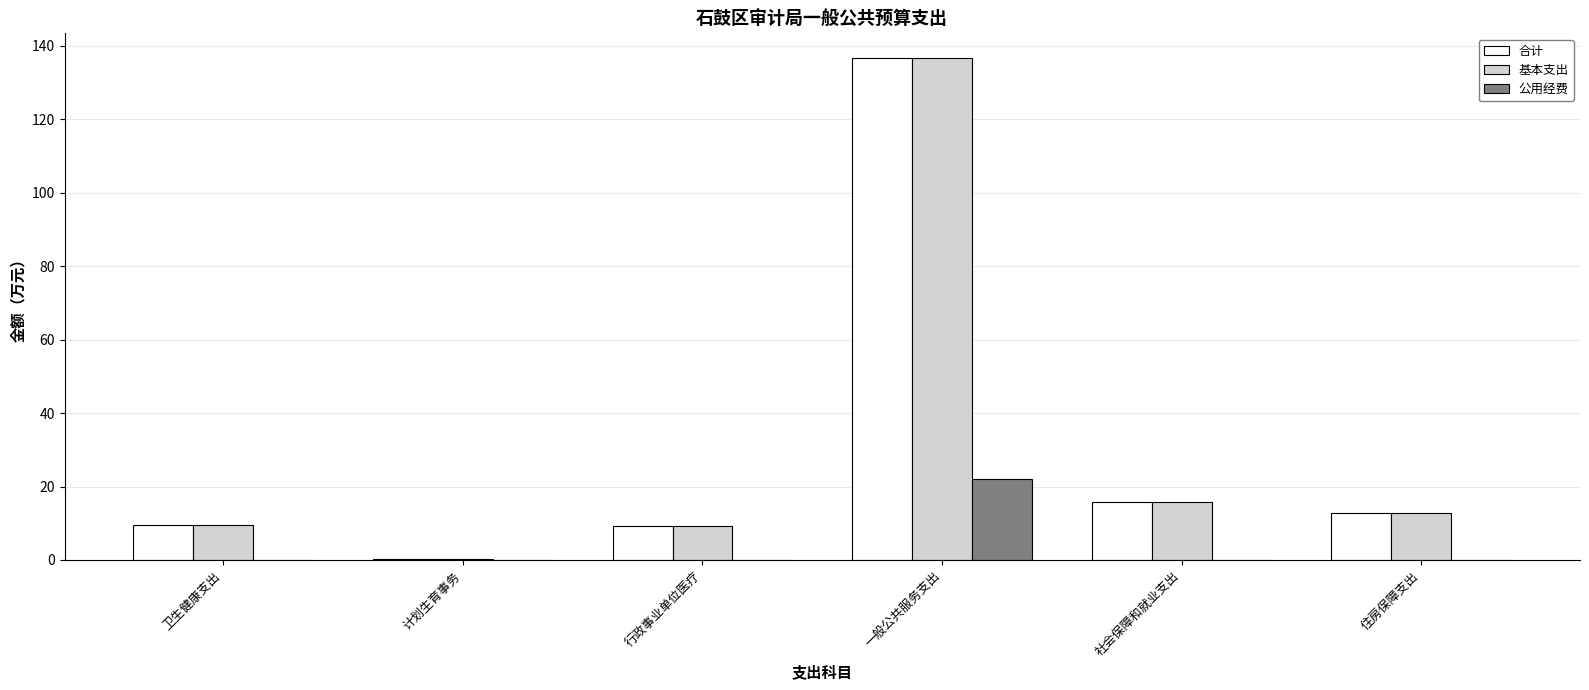

What is the maximum value shown in the chart?

136.6